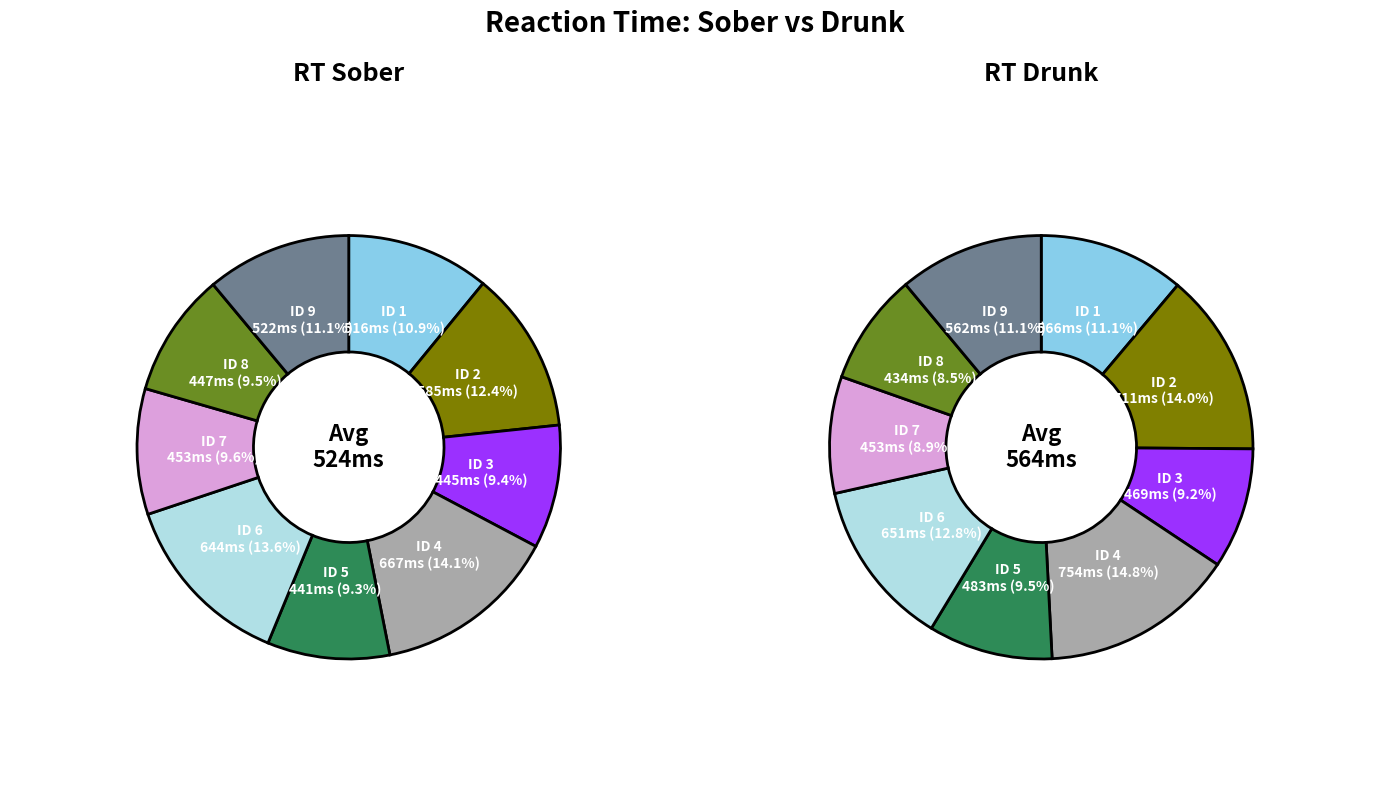

Which has a higher value, 8 or 5?

8